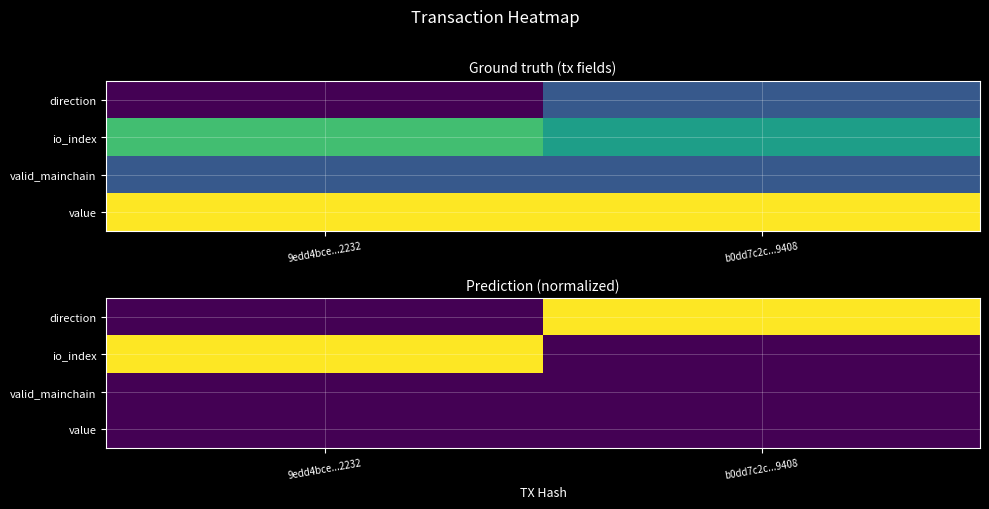

What is the total value across all series at b0dd7c2c...9408?

1